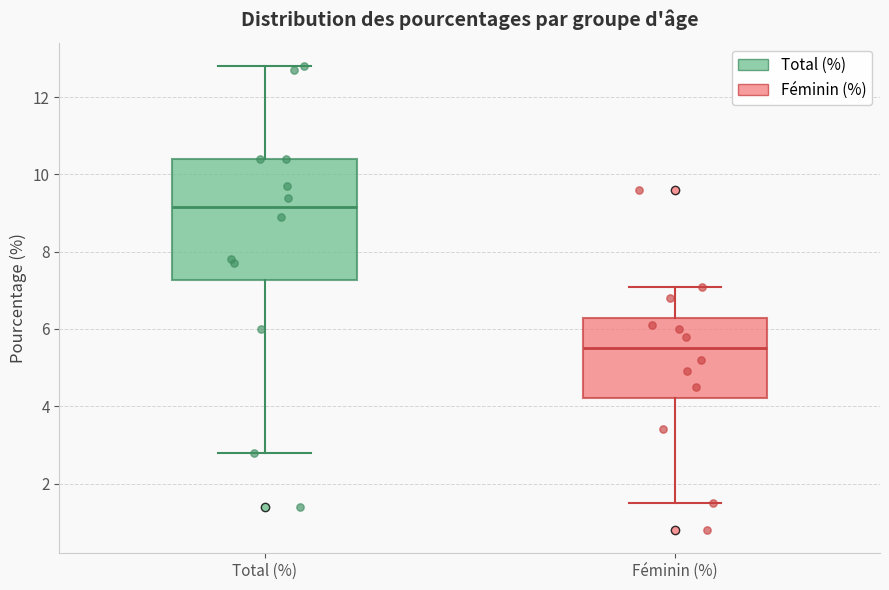

Which box's median line is the lowest?

Féminin (%)